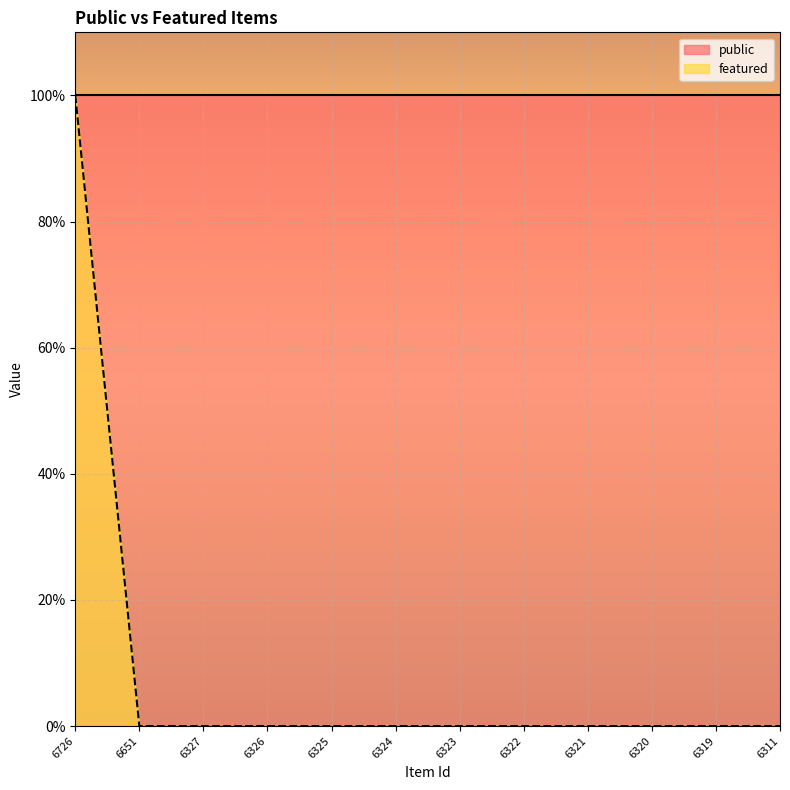

Between 6327 and 6311, which is larger?

6327